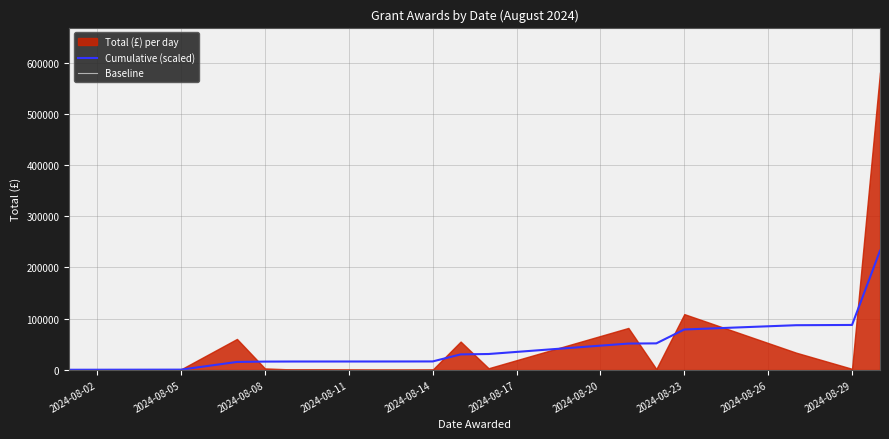

How many data points does each series have?

16